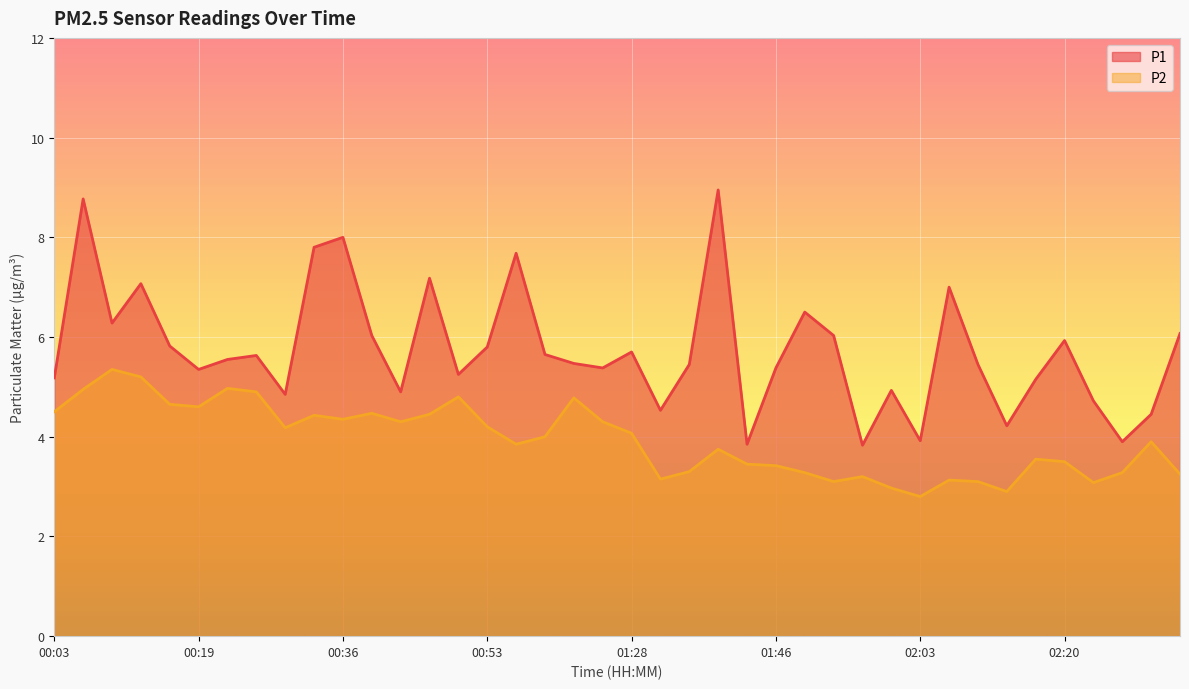

Which category has the highest value in the P2 series?

00:09